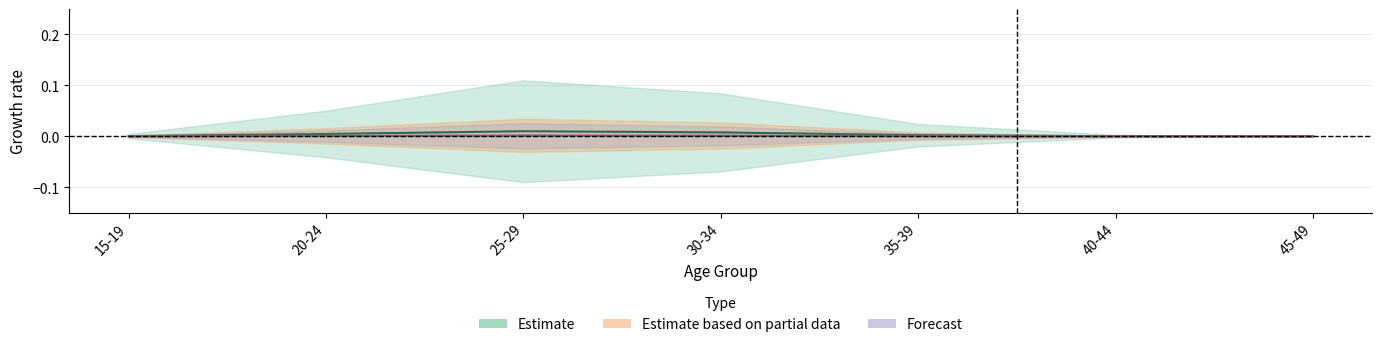

Is it true that Estimate based on partial data equals 0.0 at 35-39?

True